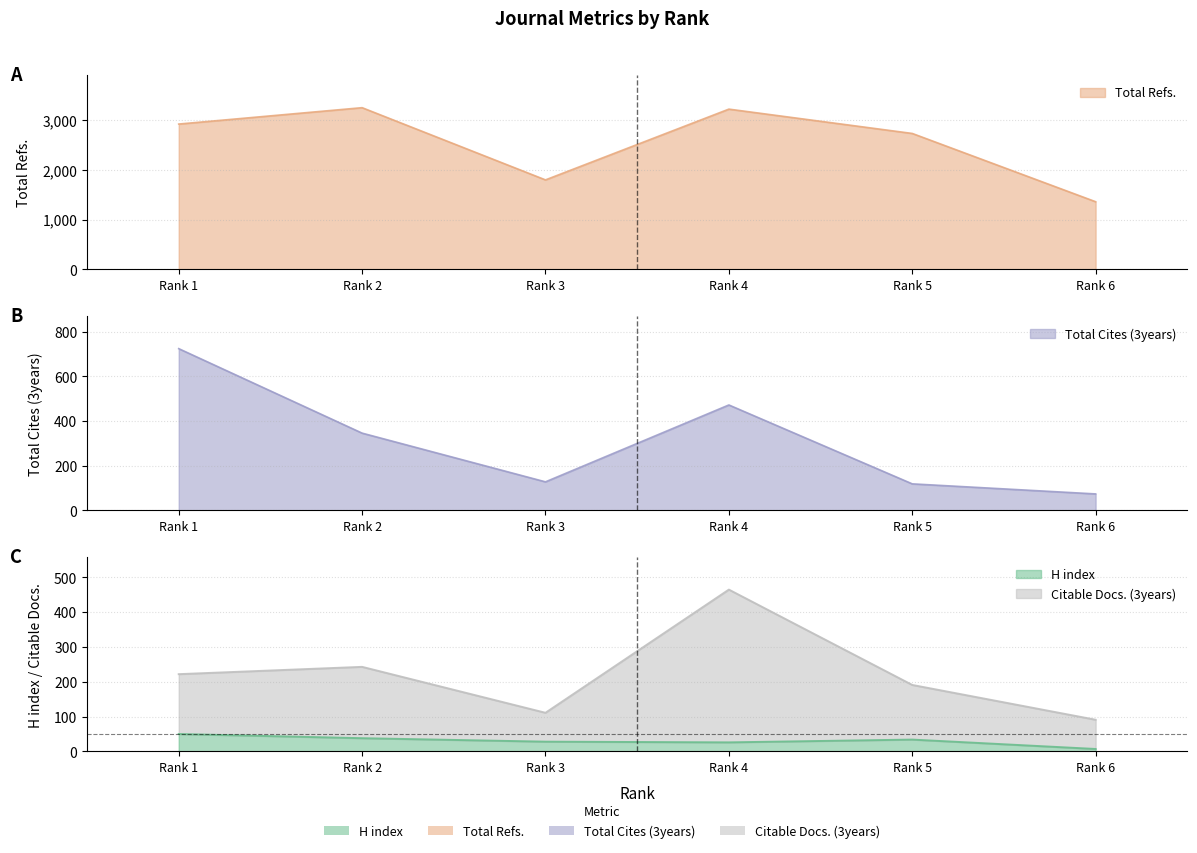

Count the number of data series in this chart.

4